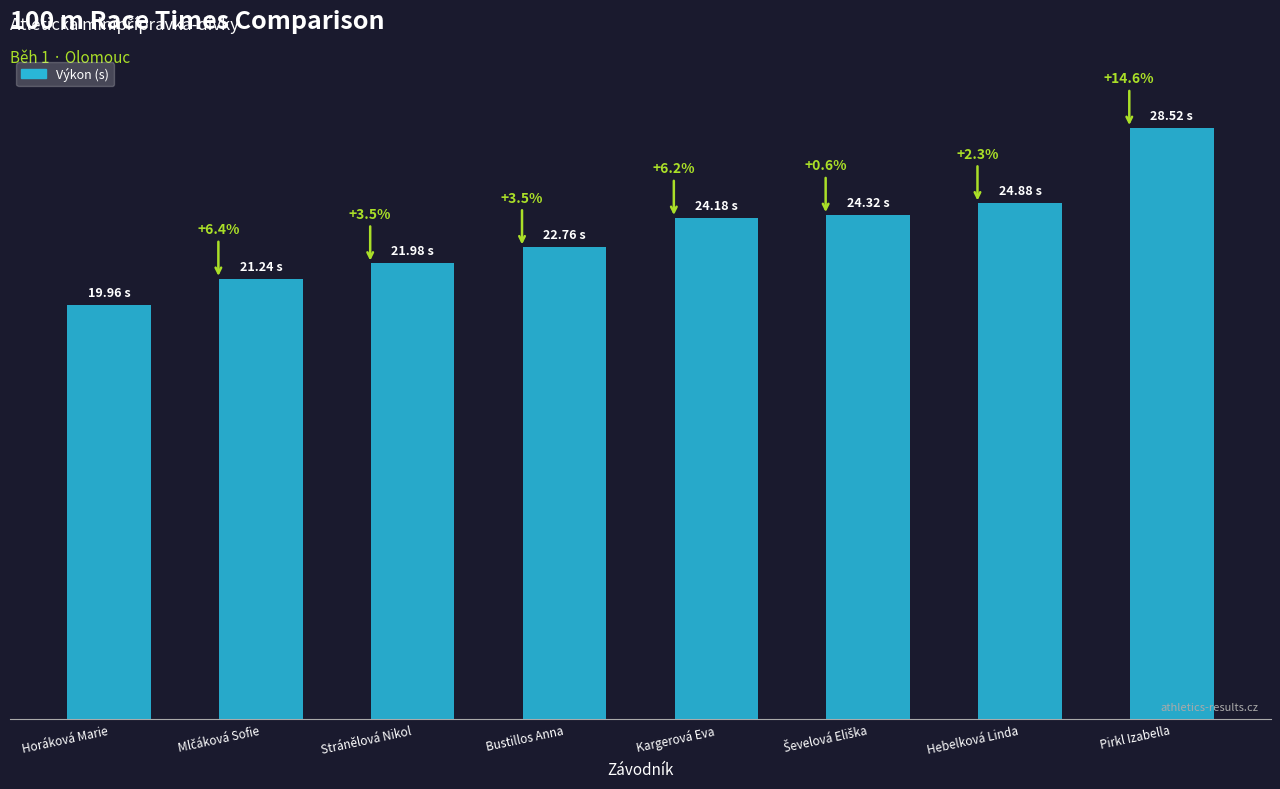

Is it true that the value at Pirkl Izabella is 28.5?

True